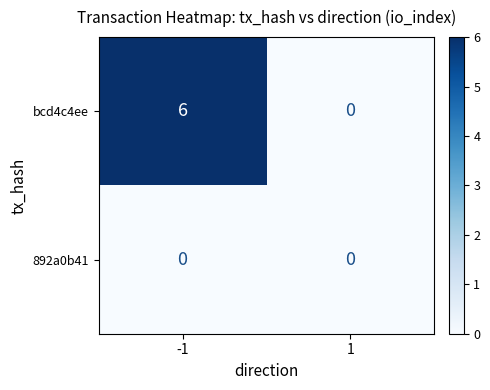

The value of bcd4c4ee at -1 is 3. True or false?

False